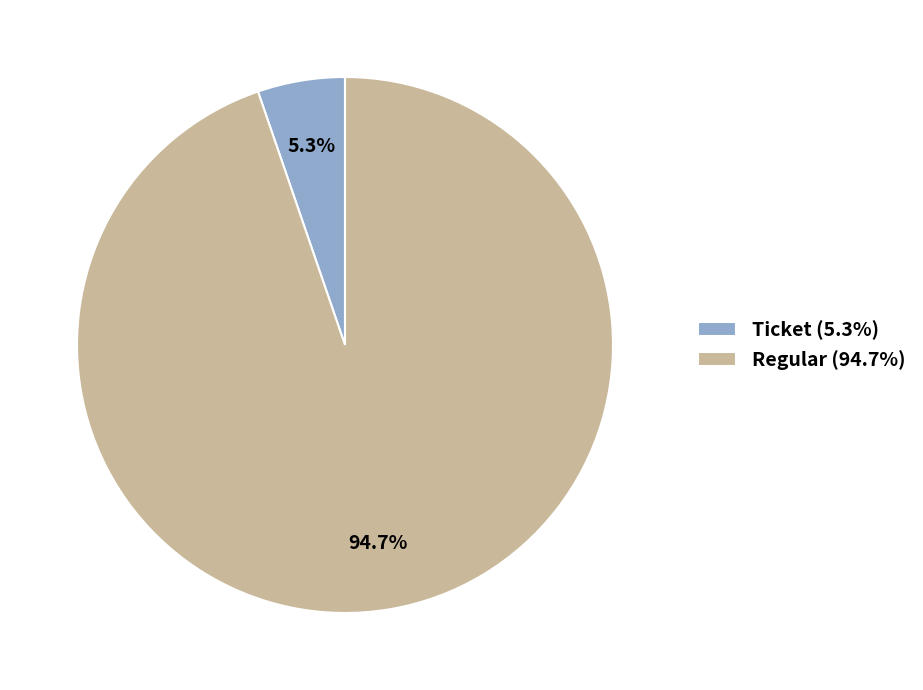

Rank the categories by value from highest to lowest.

Regular (94.7%), Ticket (5.3%)